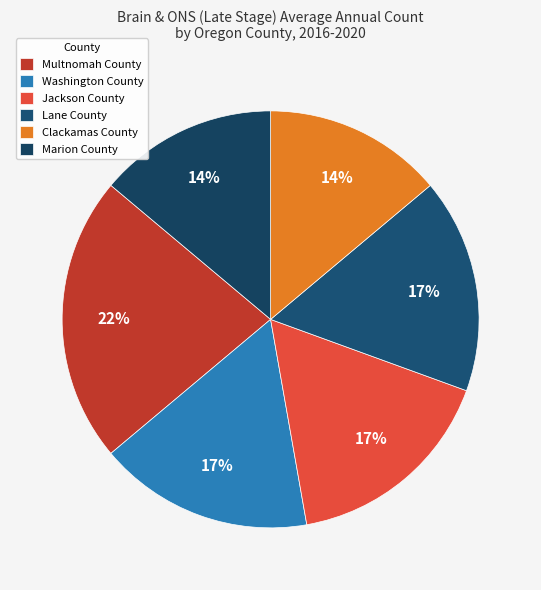

Count the number of slices in the pie.

6